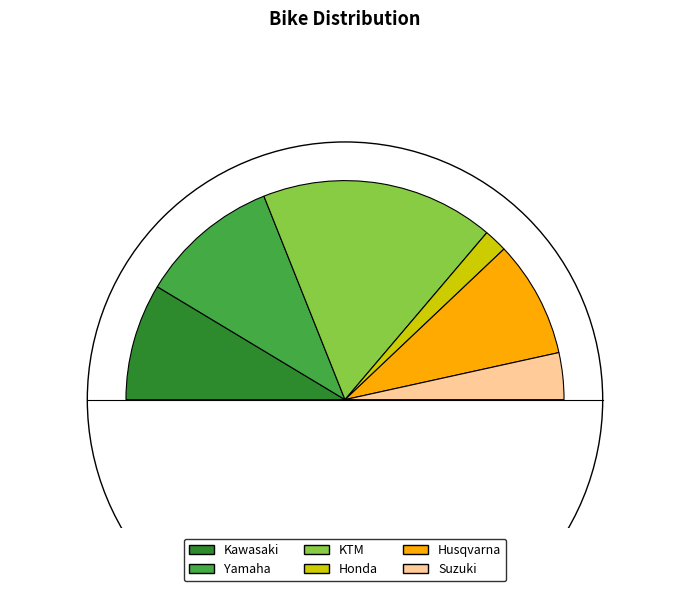

Which has a higher value, Husqvarna or Kawasaki?

Husqvarna